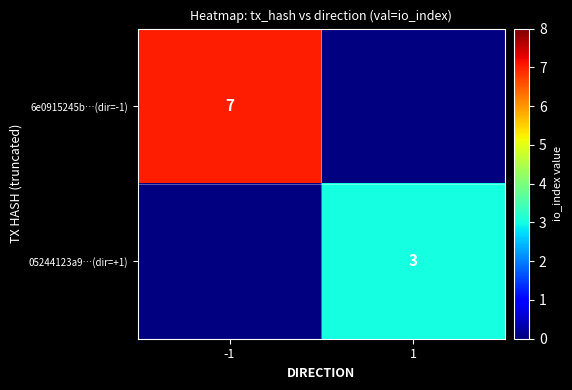

The value of 05244123a9…(dir=+1) at 1 is 3. True or false?

True